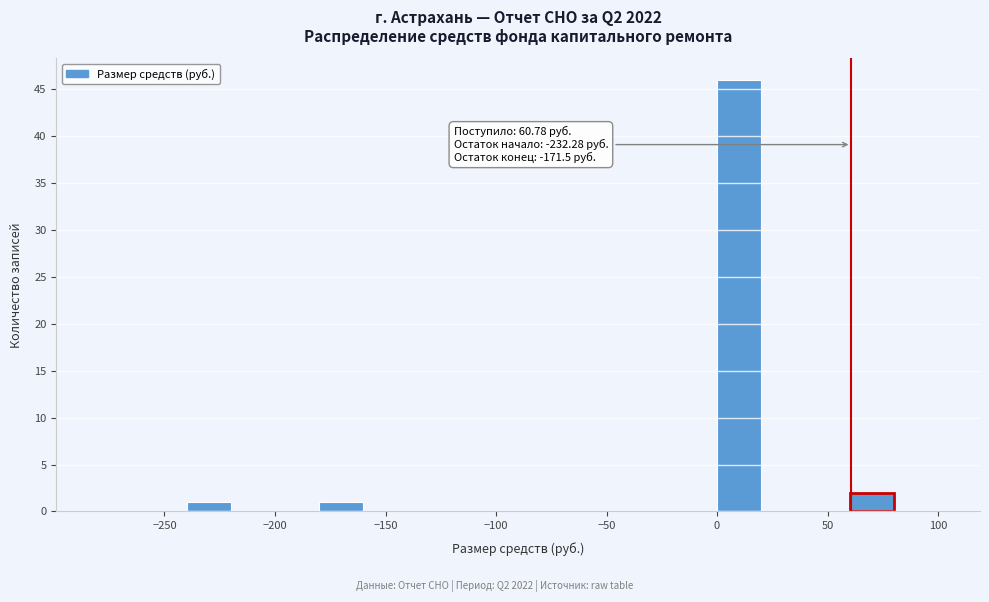

Which range on the x-axis has the tallest bar?

0 to 20